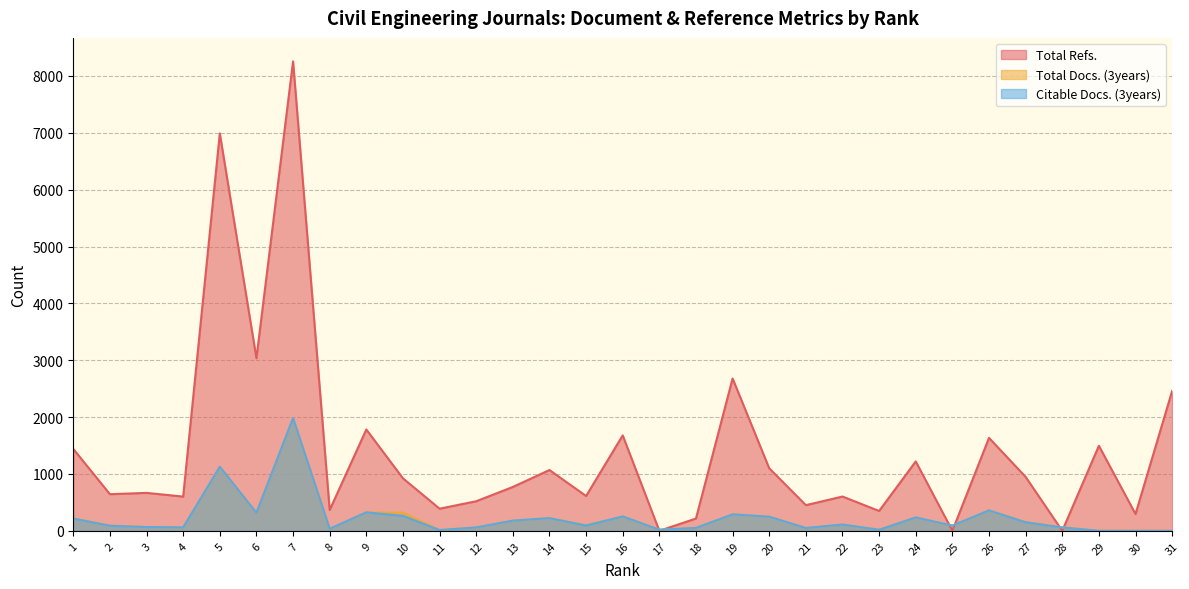

The Total Refs. series shows 124 at 18. True or false?

False